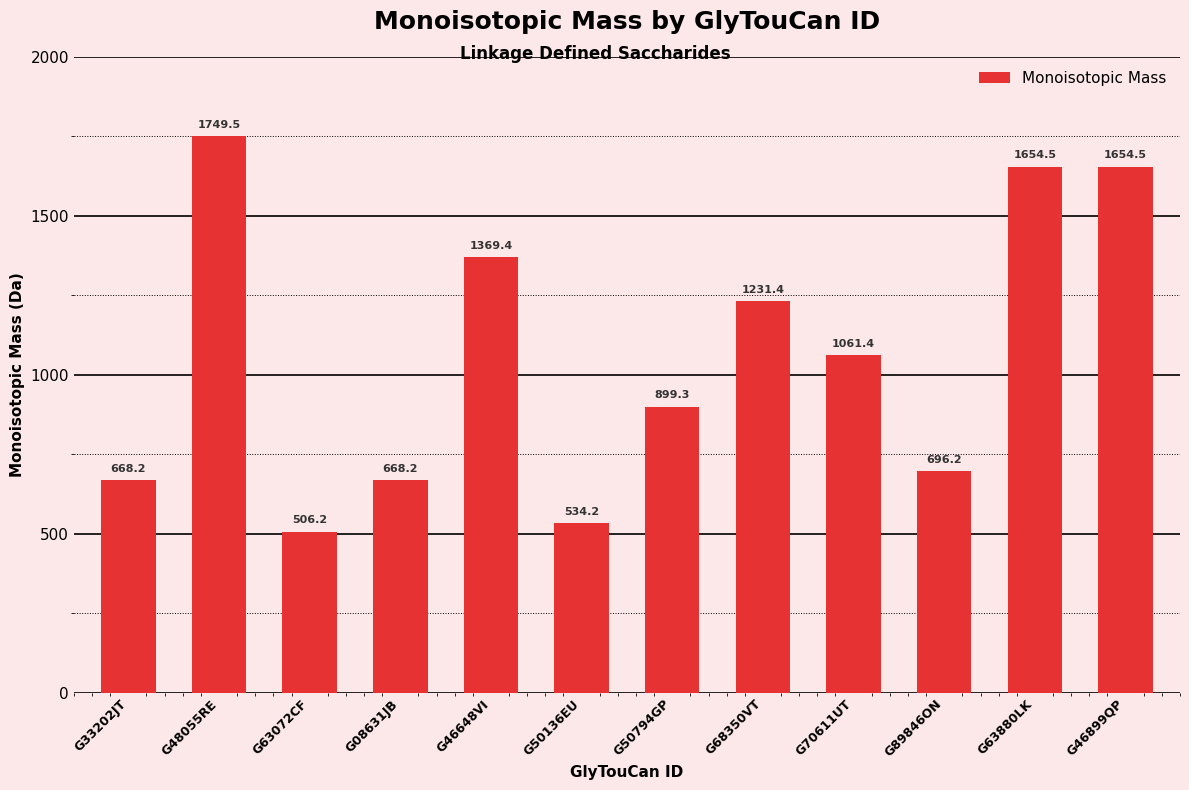

Reading left to right, what are all the values shown in this chart?

668.2	1749.5	506.2	668.2	1369.4	534.2	899.3	1231.4	1061.4	696.2	1654.5	1654.5